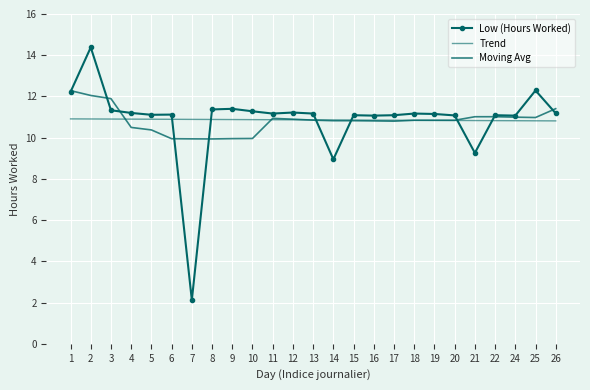

Between 10 and 26, which is larger?

10